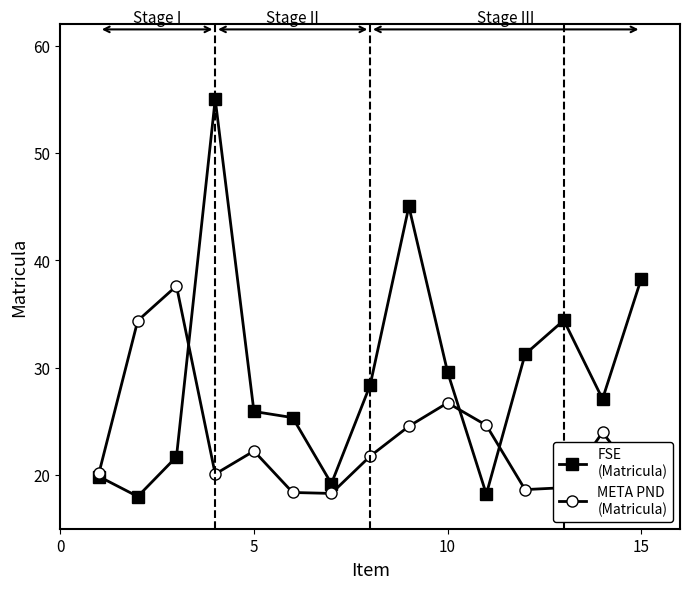

True or false: FSE (Matricula) and META PND (Matricula) cross at least once.

True